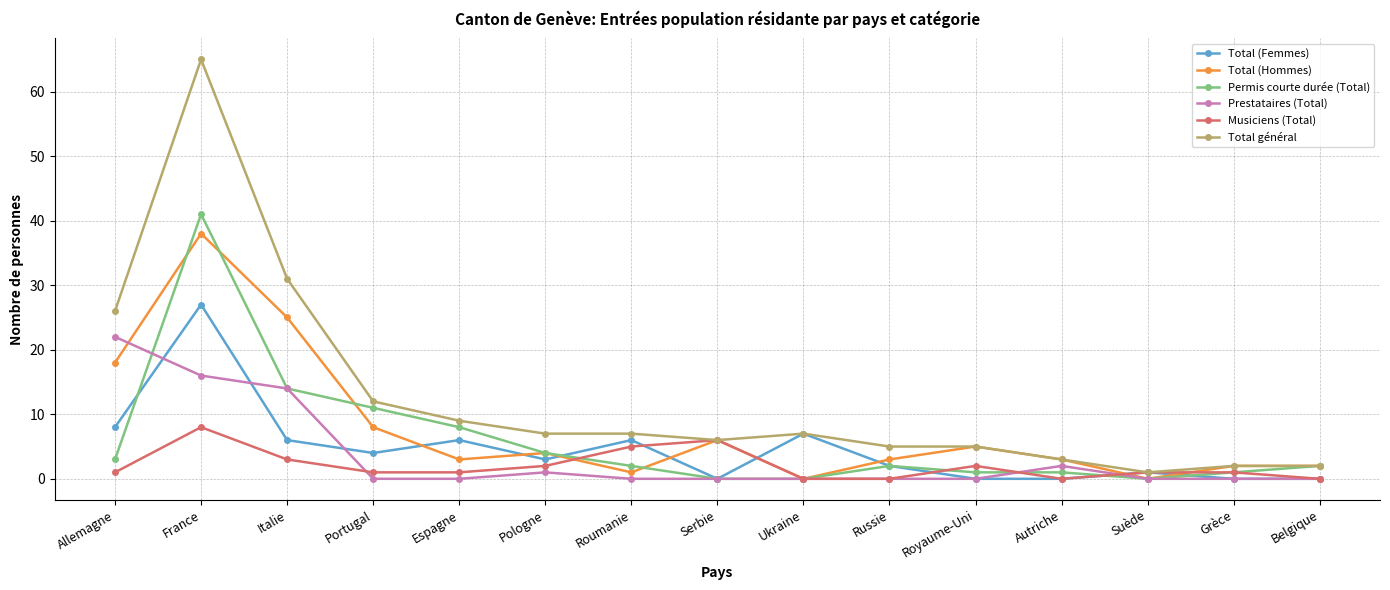

What is the difference between the second highest and minimum values in the Prestataires (Total) series?

16